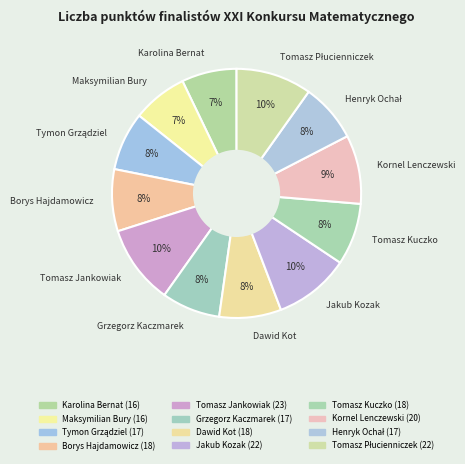

What percentage is the Jakub Kozak slice, to the nearest percent?

10%